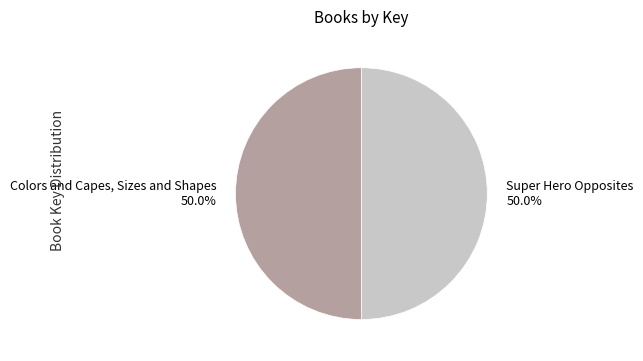

How many segments does this pie chart have?

2